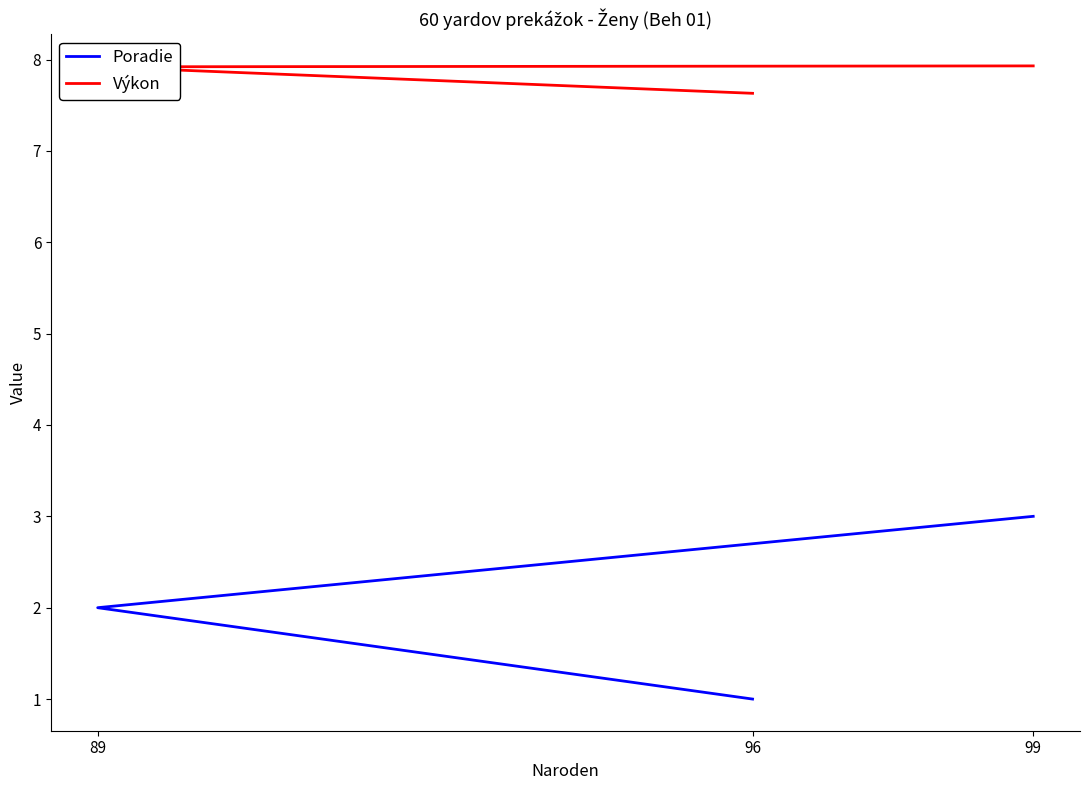

Reading left to right, what are all the values shown in this chart?

Poradie: 1.0	2.0	3.0
Výkon: 7.6	7.9	7.9